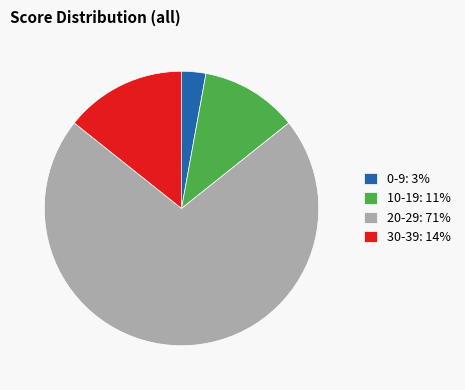

Between 0-9: 3% and 20-29: 71%, which is larger?

20-29: 71%